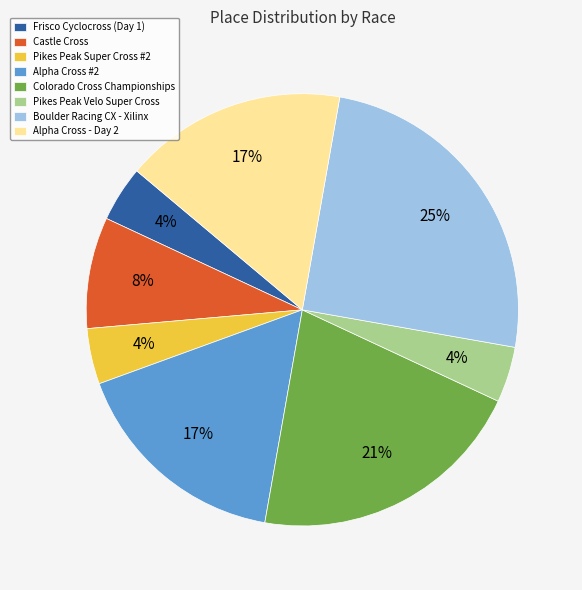

Count the number of slices in the pie.

8